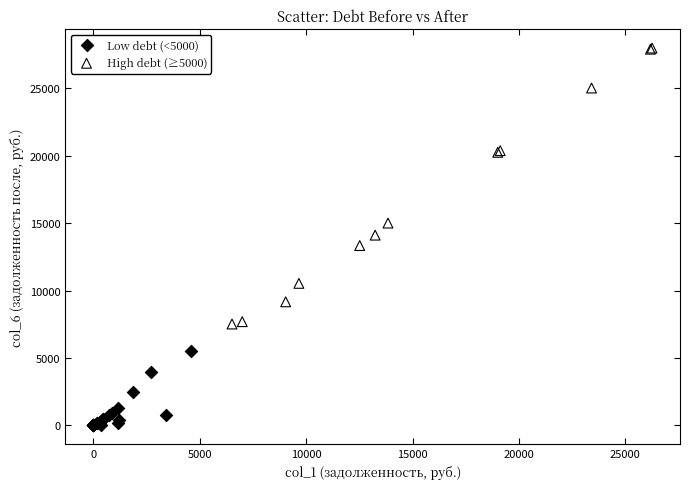

Which series reaches the minimum Y coordinate?

Low debt (<5000)